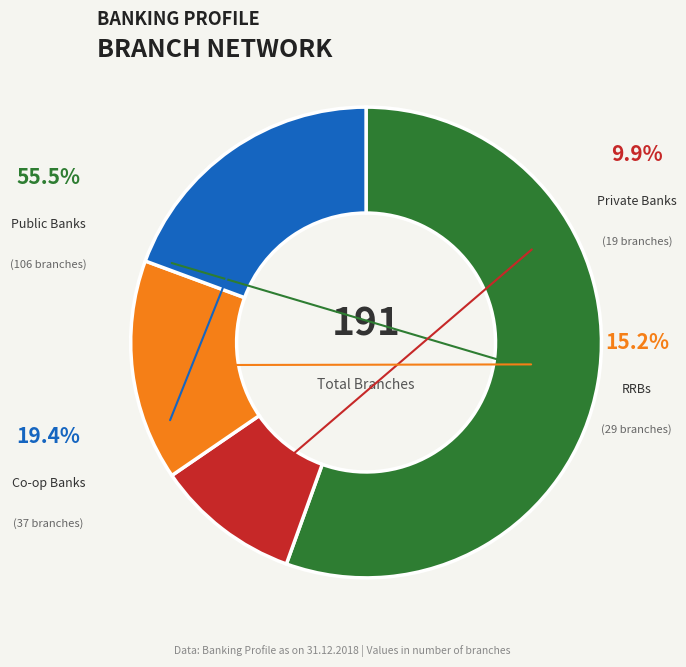

Which category has the biggest portion of the pie?

Public Banks